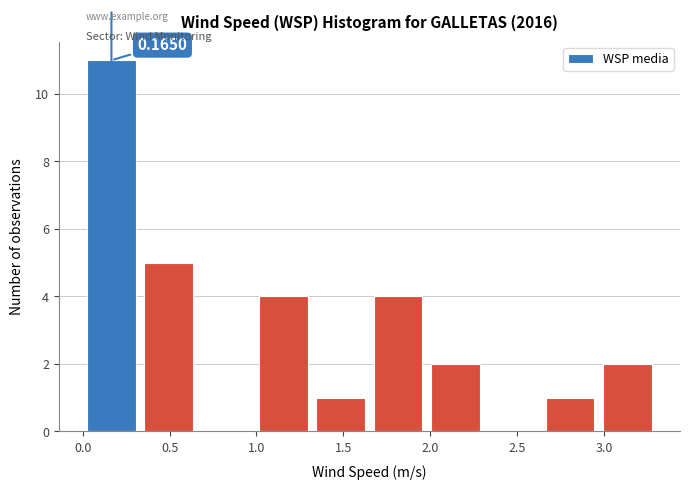

Over which range of the x-axis is the bar tallest?

0.00 to 0.33